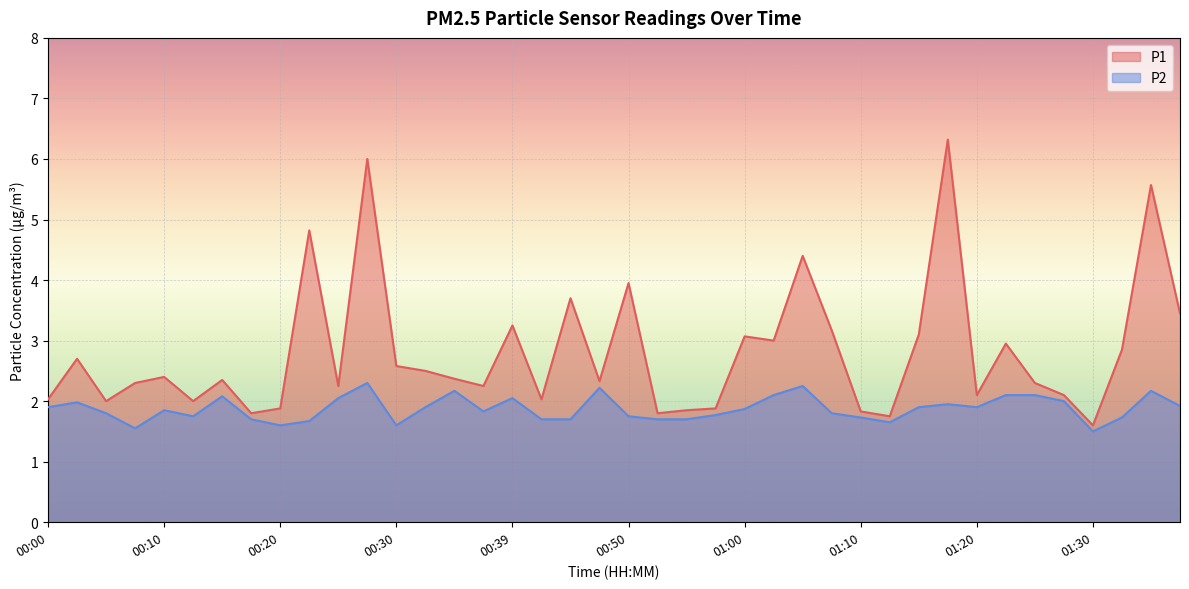

Is the value of P1 at 00:20 greater than the value of P2 at 00:17?

Yes